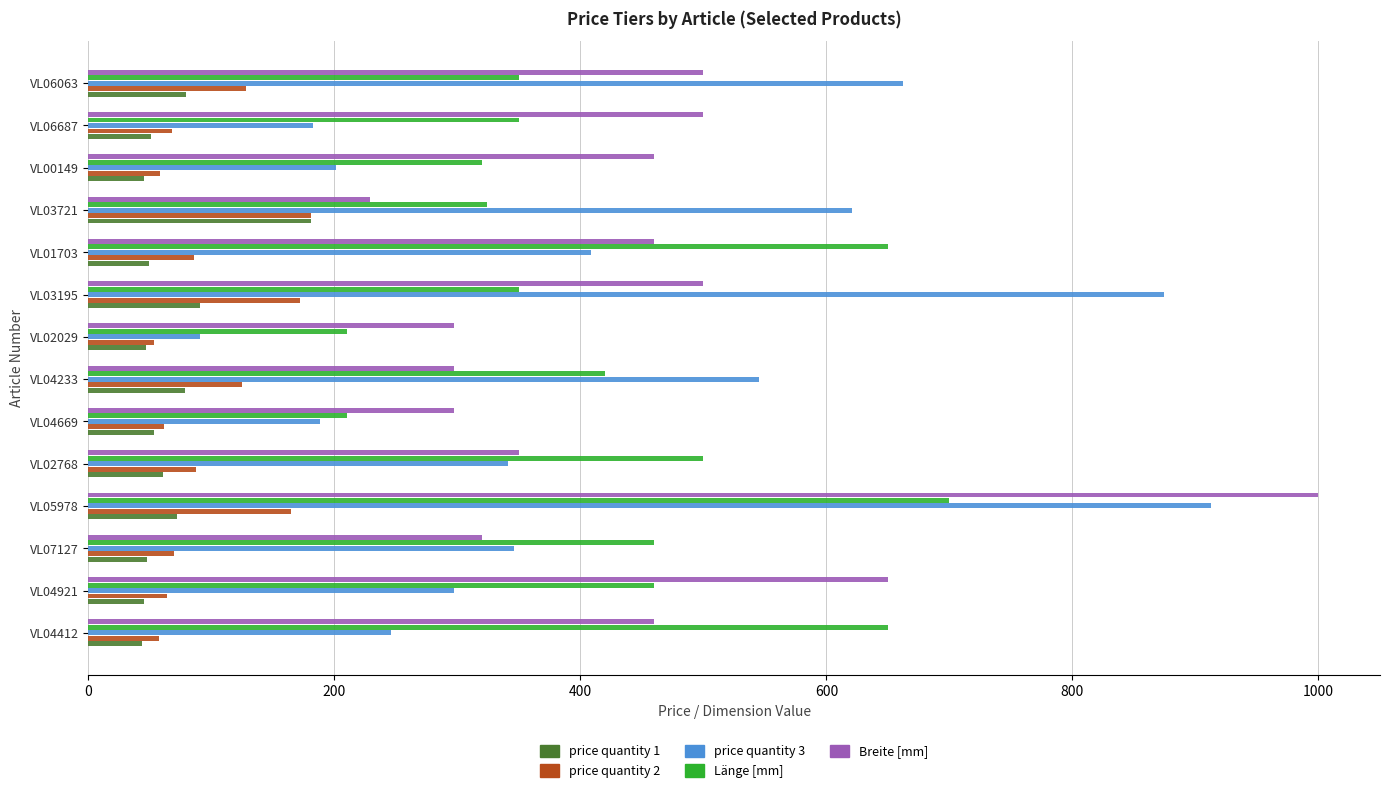

What is the difference between the maximum and minimum values in the Breite [mm] series?

771.0